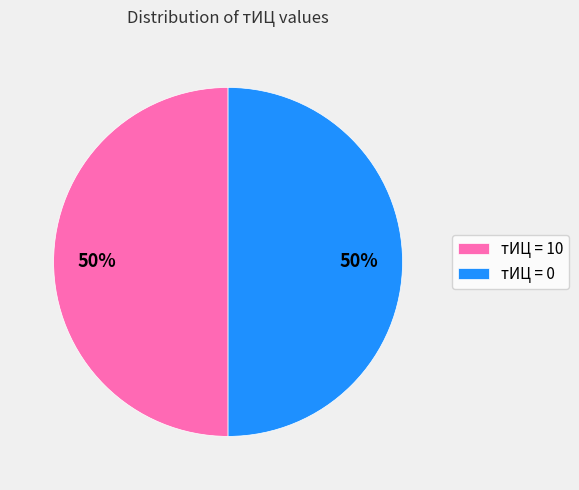

Is it true that тИЦ = 0 is 50% of the pie?

True